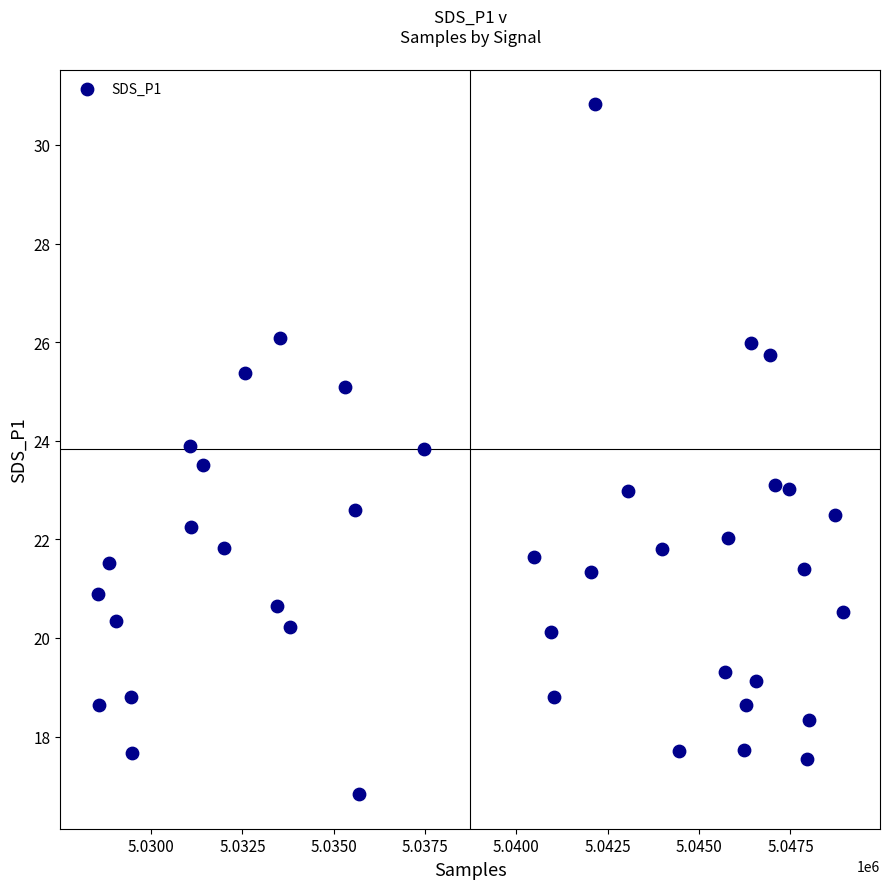

What is the range of Y values (max minus min)?

14.0